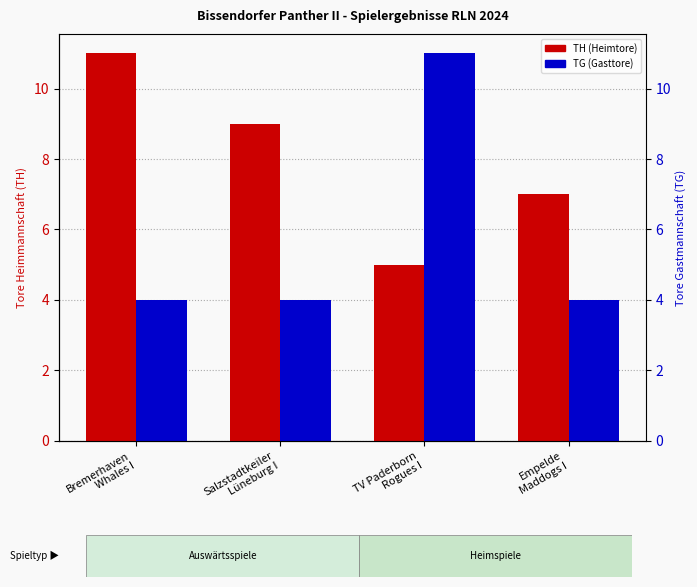

What are all the series names shown in the legend?

TH (Heimtore), TG (Gasttore)